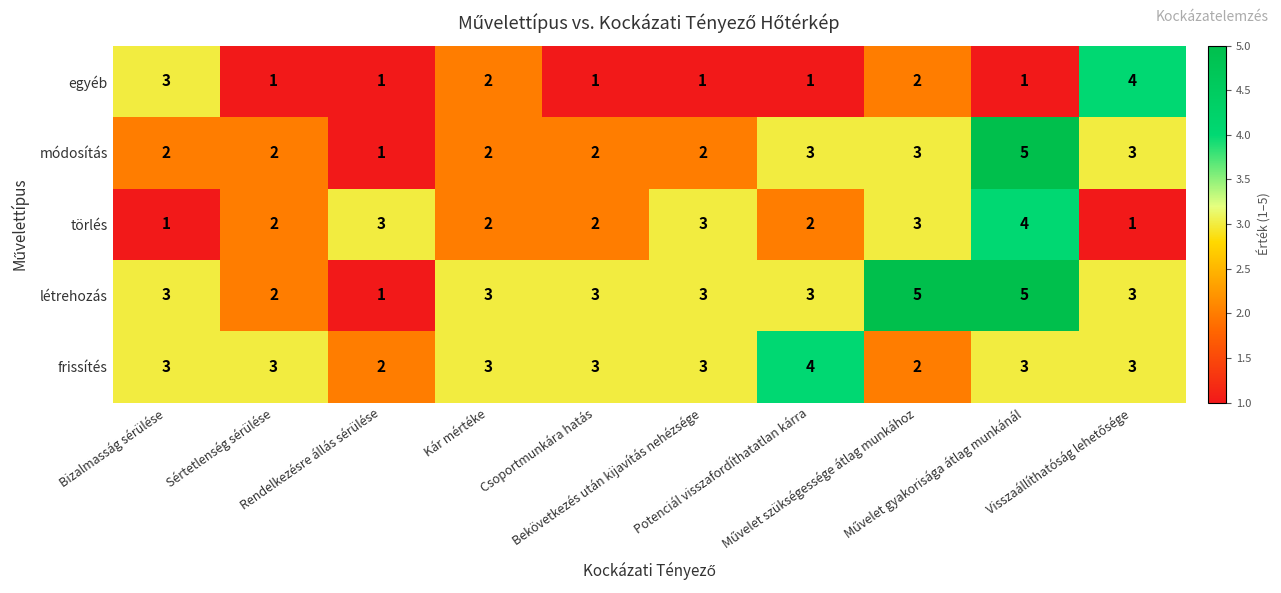

Count the frissítés values in the range 3 to 4.

8